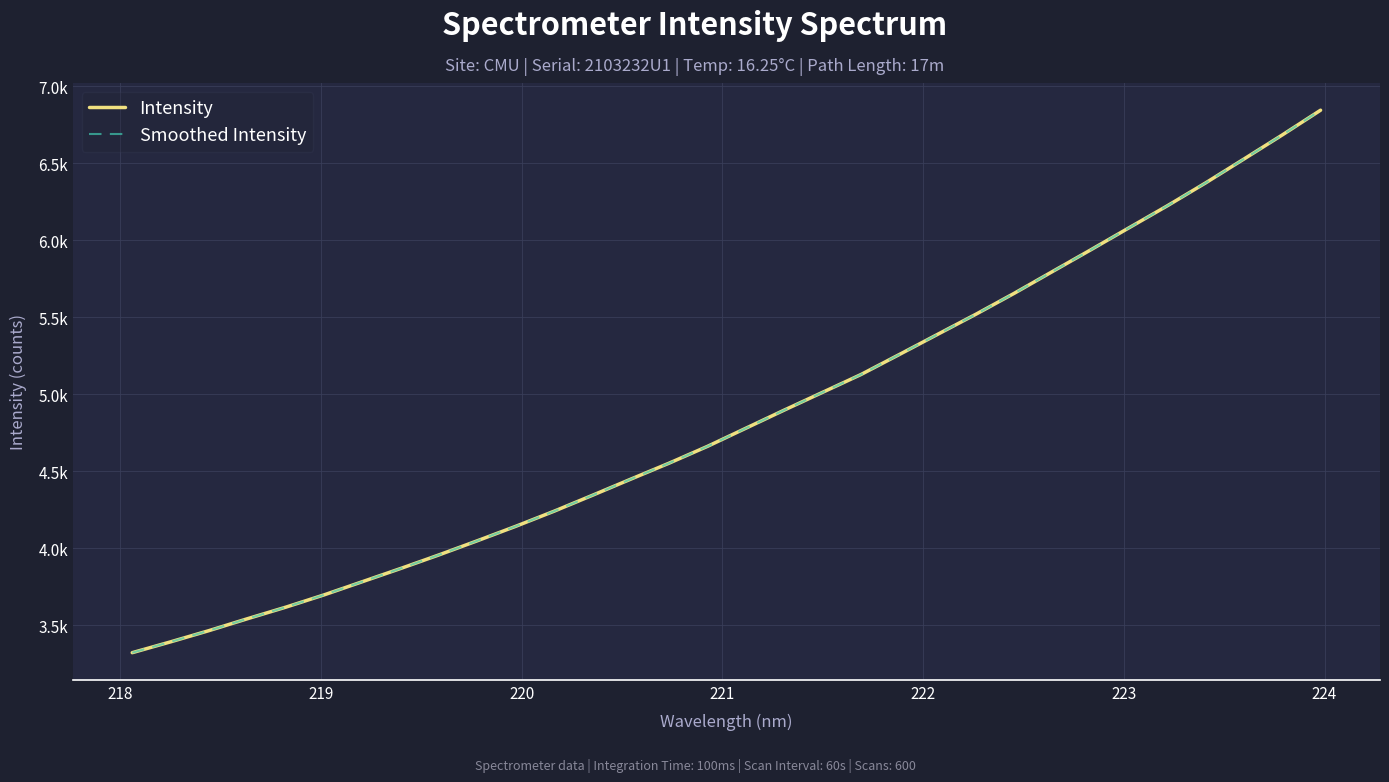

Does the chart have visible grid lines?

Yes